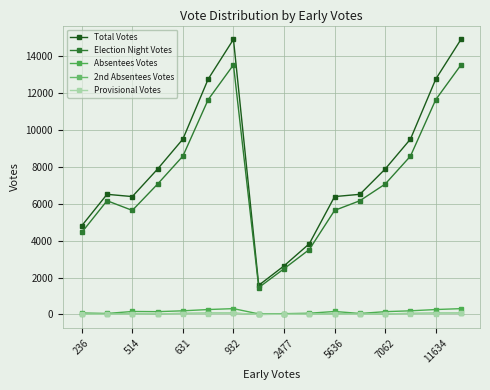

What is the difference between the second highest and minimum values in the Provisional Votes series?

58